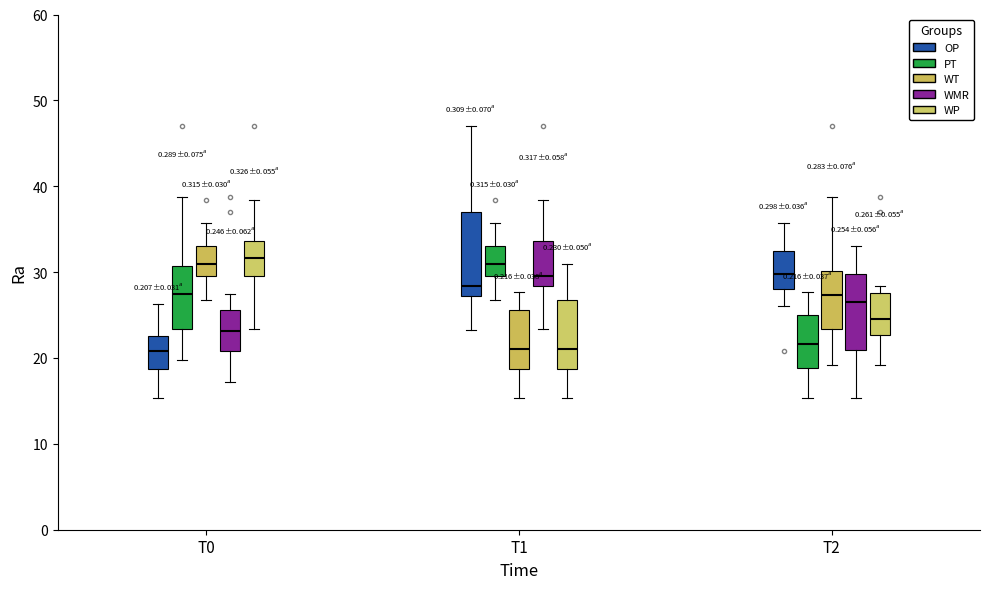

Reading left to right, transcribe this box plot: for each box, give where its median line is, the range the box spans, and where its two whiskers end, as read against the y-axis. The values are not printed on the chart, so give them approximately, as read against the axis.

T0 (OP): median 21, box 19 to 23, whiskers 15 to 26
T0 (PT): median 27, box 23 to 31, whiskers 20 to 39
T0 (WT): median 31, box 30 to 33, whiskers 27 to 36
T0 (WMR): median 23, box 21 to 26, whiskers 17 to 27
T0 (WP): median 32, box 30 to 34, whiskers 23 to 38
T1 (OP): median 28, box 27 to 37, whiskers 23 to 47
T1 (PT): median 31, box 30 to 33, whiskers 27 to 36
T1 (WT): median 21, box 19 to 26, whiskers 15 to 28
T1 (WMR): median 30, box 28 to 34, whiskers 23 to 38
T1 (WP): median 21, box 19 to 27, whiskers 15 to 31
T2 (OP): median 30, box 28 to 32, whiskers 26 to 36
T2 (PT): median 22, box 19 to 25, whiskers 15 to 28
T2 (WT): median 27, box 23 to 30, whiskers 19 to 39
T2 (WMR): median 27, box 21 to 30, whiskers 15 to 33
T2 (WP): median 24, box 23 to 28, whiskers 19 to 28 (just above the box's upper edge)